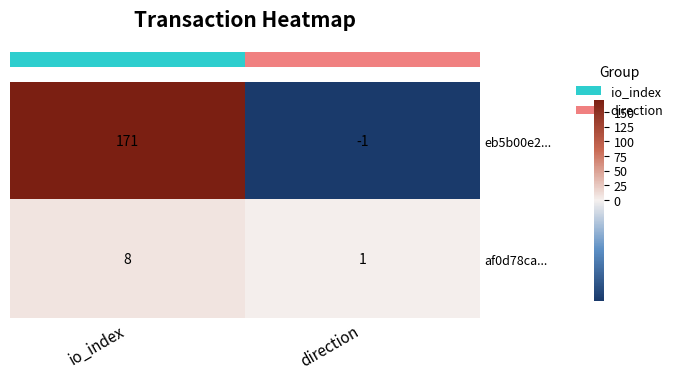

What is the sum of the af0d78ca... values at io_index and direction?

9